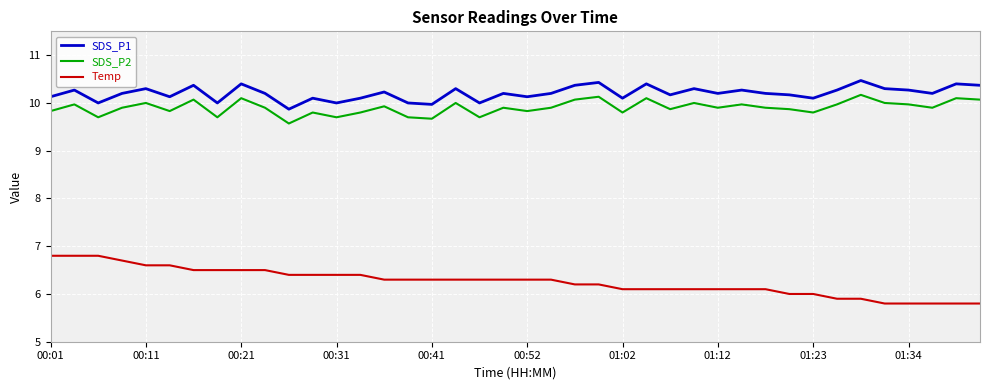

True or false: SDS_P2 and SDS_P1 cross at least once.

False